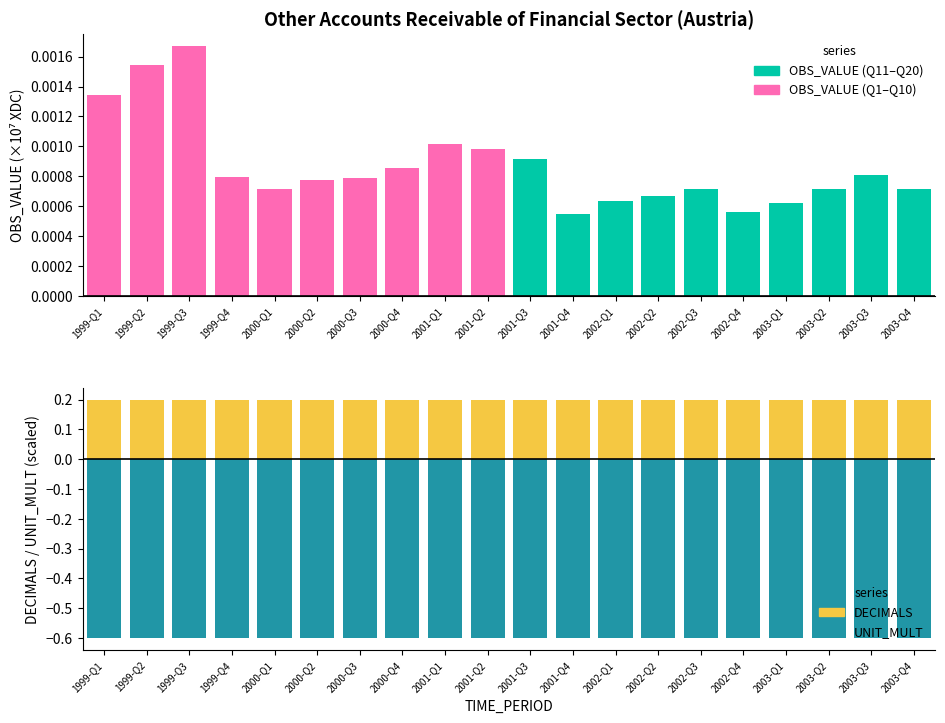

Reading left to right, list all the values displayed in this chart.

OBS_VALUE (first half): 1999-Q1=0.0	1999-Q2=0.0	1999-Q3=0.0	1999-Q4=0.0	2000-Q1=0.0	2000-Q2=0.0	2000-Q3=0.0	2000-Q4=0.0	2001-Q1=0.0	2001-Q2=0.0	2001-Q3=0.0	2001-Q4=0.0	2002-Q1=0.0	2002-Q2=0.0	2002-Q3=0.0	2002-Q4=0.0	2003-Q1=0.0	2003-Q2=0.0	2003-Q3=0.0	2003-Q4=0.0
OBS_VALUE (second half): 1999-Q1=0.0	1999-Q2=0.0	1999-Q3=0.0	1999-Q4=0.0	2000-Q1=0.0	2000-Q2=0.0	2000-Q3=0.0	2000-Q4=0.0	2001-Q1=0.0	2001-Q2=0.0	2001-Q3=0.0	2001-Q4=0.0	2002-Q1=0.0	2002-Q2=0.0	2002-Q3=0.0	2002-Q4=0.0	2003-Q1=0.0	2003-Q2=0.0	2003-Q3=0.0	2003-Q4=0.0
DECIMALS: 1999-Q1=0.2	1999-Q2=0.2	1999-Q3=0.2	1999-Q4=0.2	2000-Q1=0.2	2000-Q2=0.2	2000-Q3=0.2	2000-Q4=0.2	2001-Q1=0.2	2001-Q2=0.2	2001-Q3=0.2	2001-Q4=0.2	2002-Q1=0.2	2002-Q2=0.2	2002-Q3=0.2	2002-Q4=0.2	2003-Q1=0.2	2003-Q2=0.2	2003-Q3=0.2	2003-Q4=0.2
UNIT_MULT: 1999-Q1=-0.6	1999-Q2=-0.6	1999-Q3=-0.6	1999-Q4=-0.6	2000-Q1=-0.6	2000-Q2=-0.6	2000-Q3=-0.6	2000-Q4=-0.6	2001-Q1=-0.6	2001-Q2=-0.6	2001-Q3=-0.6	2001-Q4=-0.6	2002-Q1=-0.6	2002-Q2=-0.6	2002-Q3=-0.6	2002-Q4=-0.6	2003-Q1=-0.6	2003-Q2=-0.6	2003-Q3=-0.6	2003-Q4=-0.6